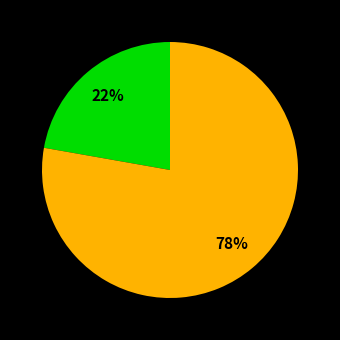

To the nearest percent, what is the average slice percentage?

33%